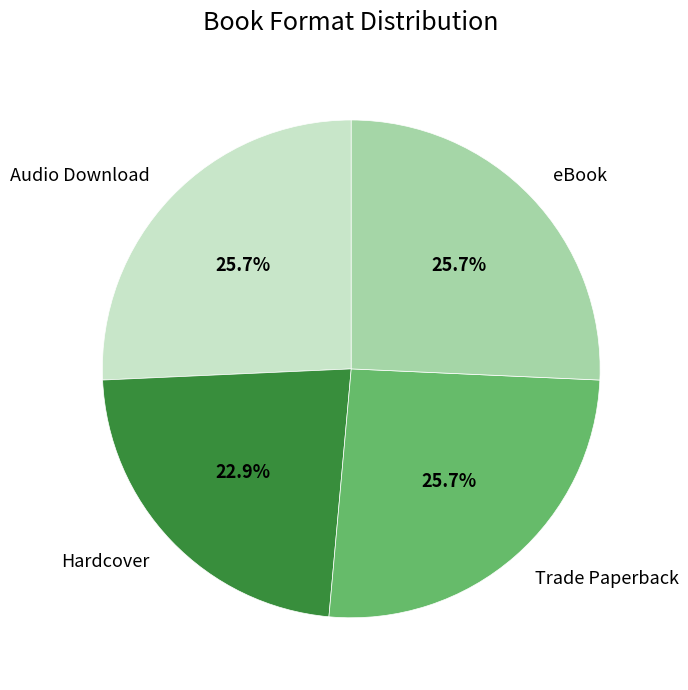

What is the total percentage of eBook and Audio Download?

51.4%